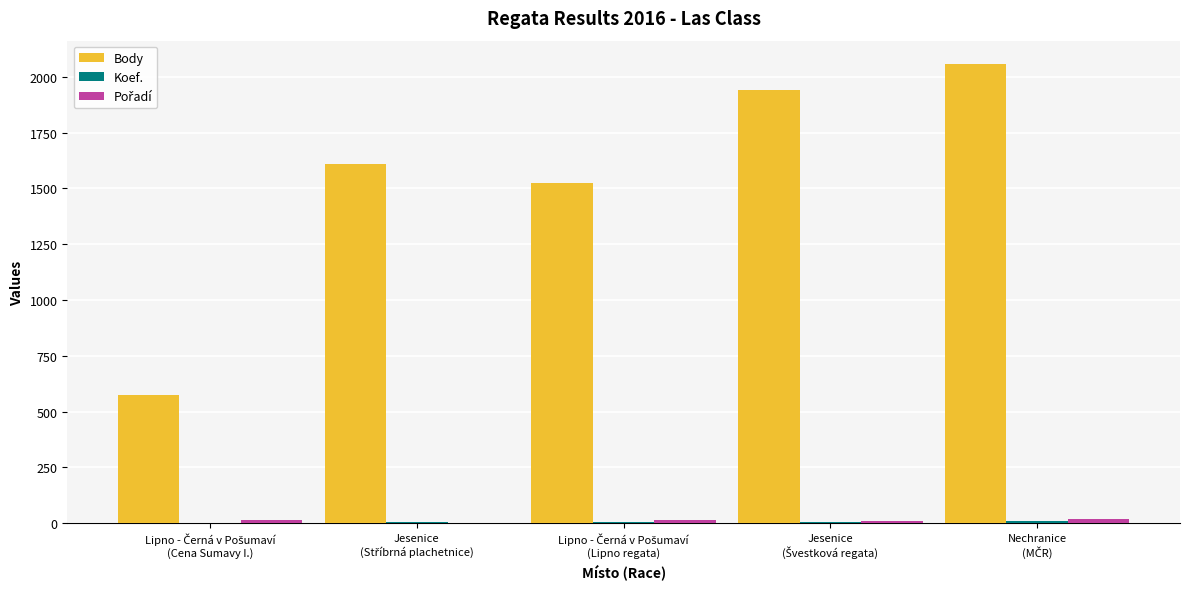

What is the greatest value displayed?

2059